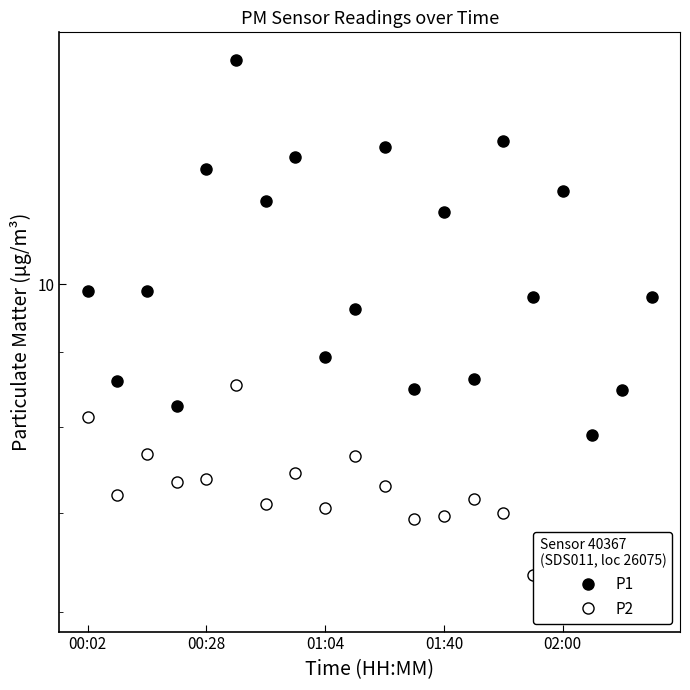

How many lines are shown in the chart?

2